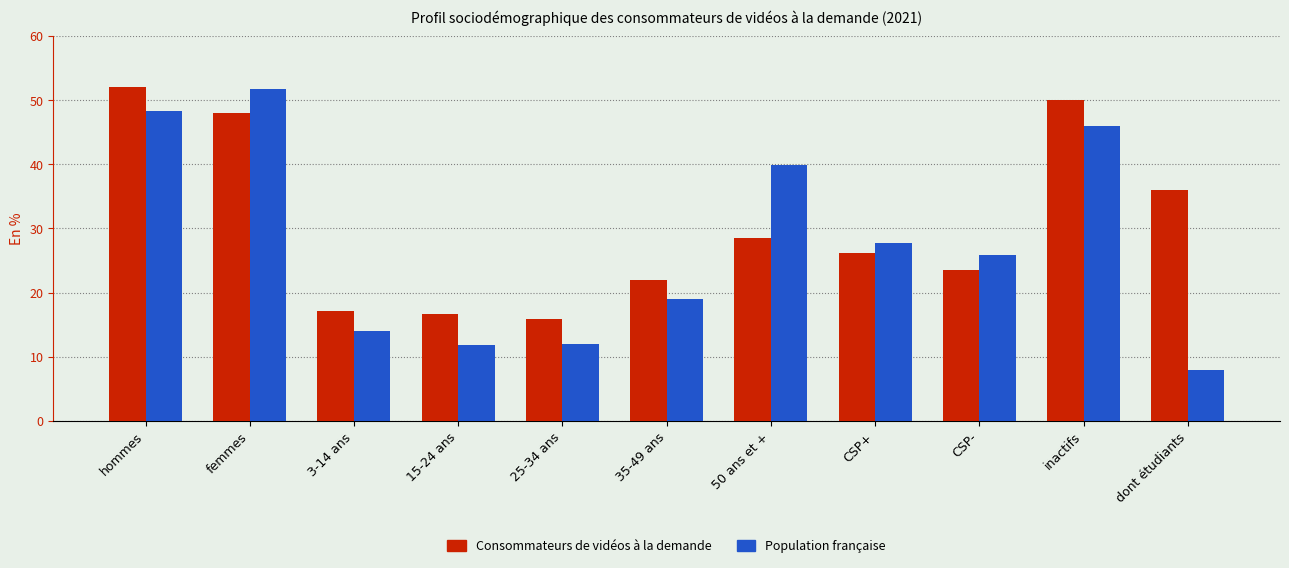

What is the difference between the Population française values at femmes and 15-24 ans?

39.8